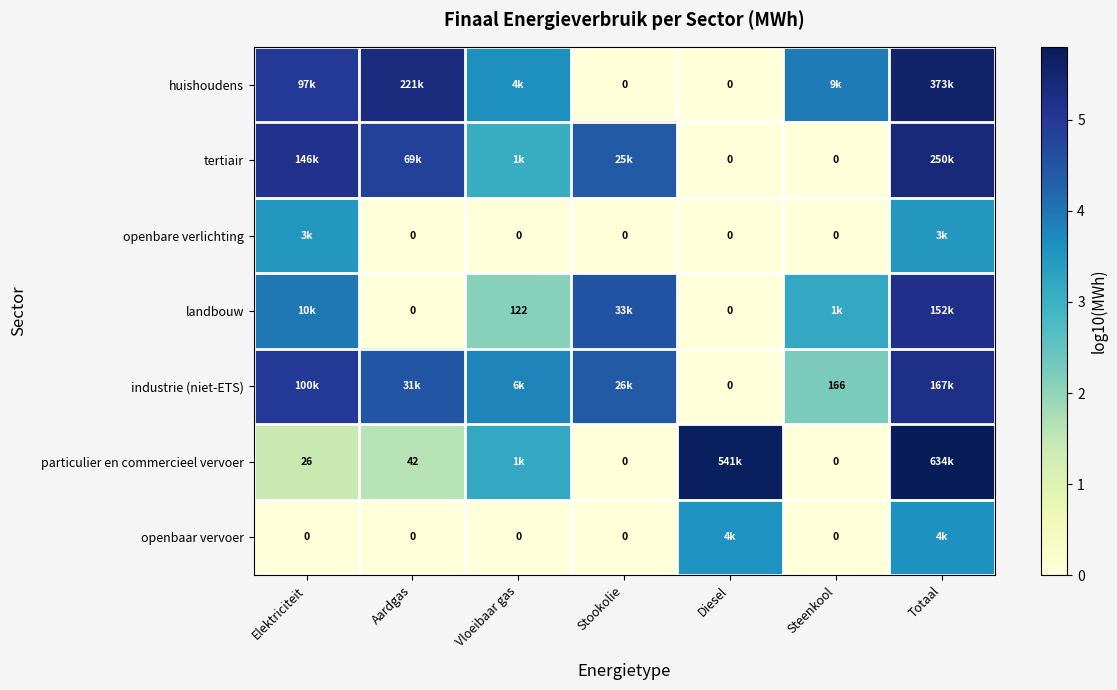

What is the spread (max minus min) of values at Aardgas?

5.3